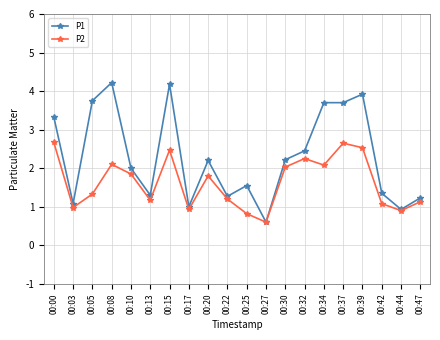

Rank the series at 00:15 from lowest to highest value.

P2, P1